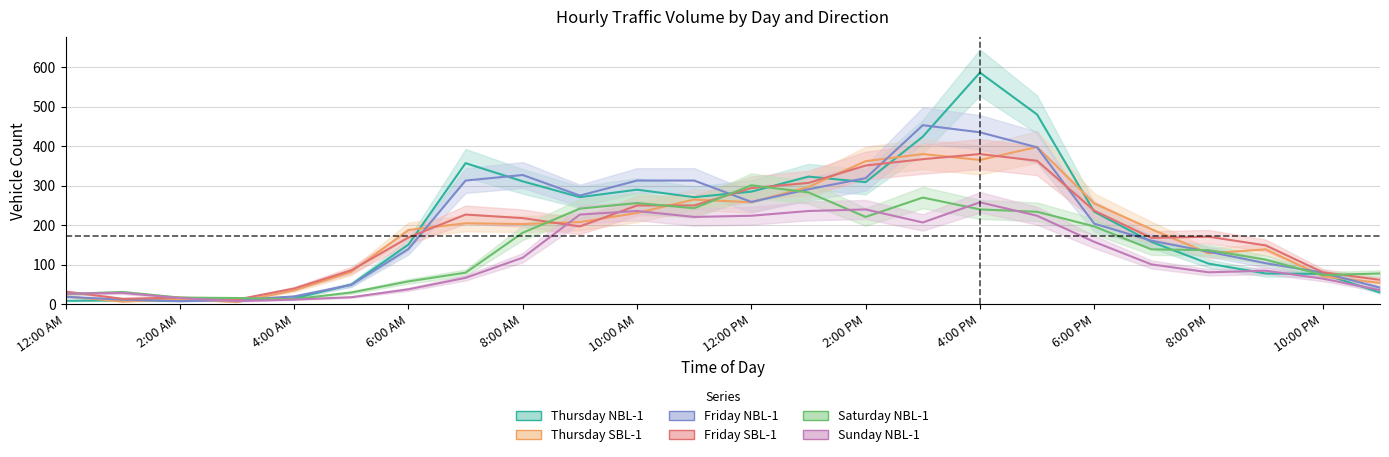

Between 8:00 AM and 12:00 PM, which is larger?

8:00 AM